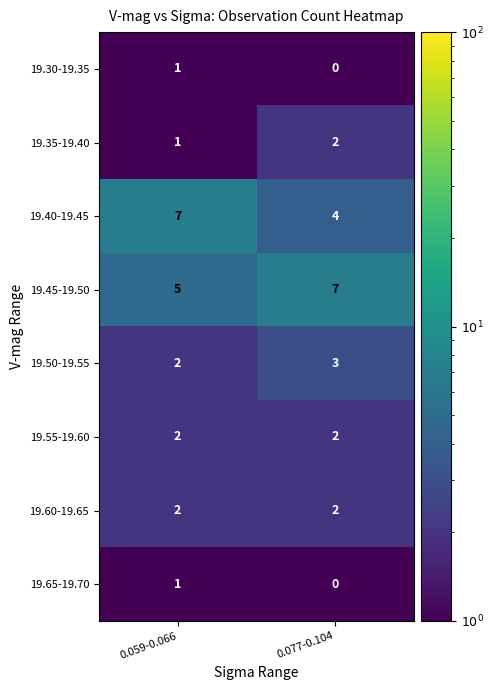

Which series changed the most between 0.059-0.066 and 0.077-0.104?

19.40-19.45